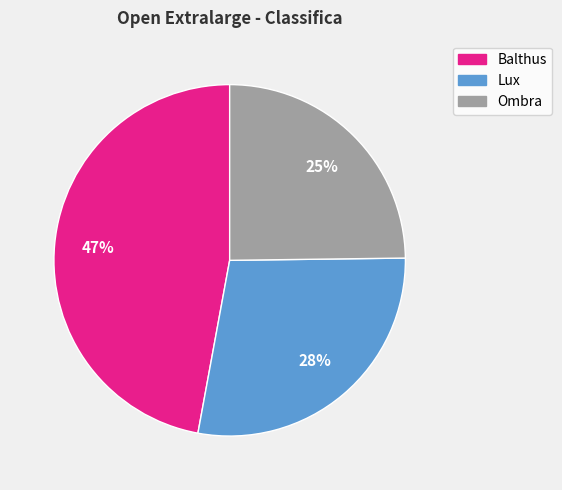

To the nearest percent, what is the difference between the largest and smallest slice percentages?

22%